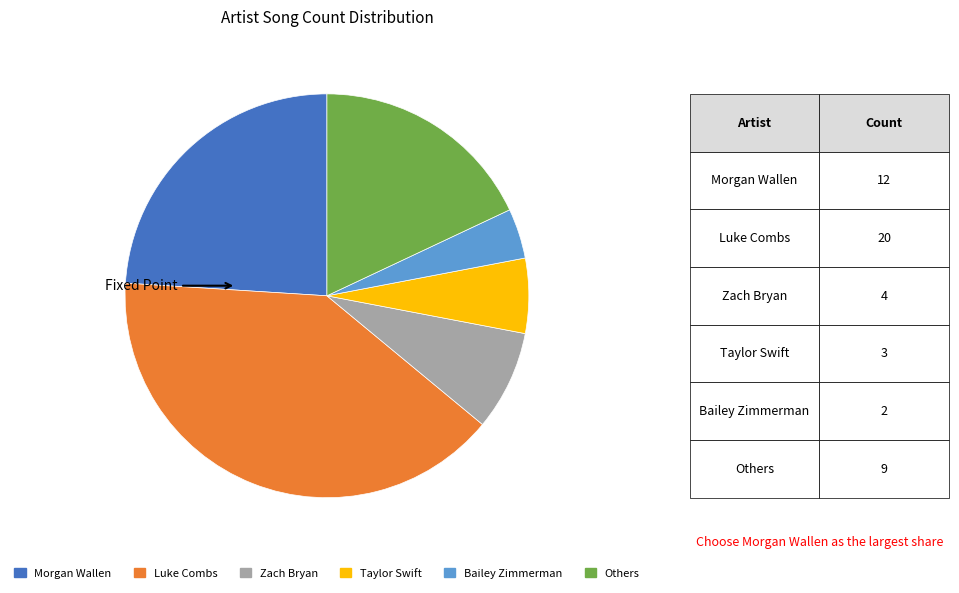

What is the smallest slice in the pie chart?

Bailey Zimmerman